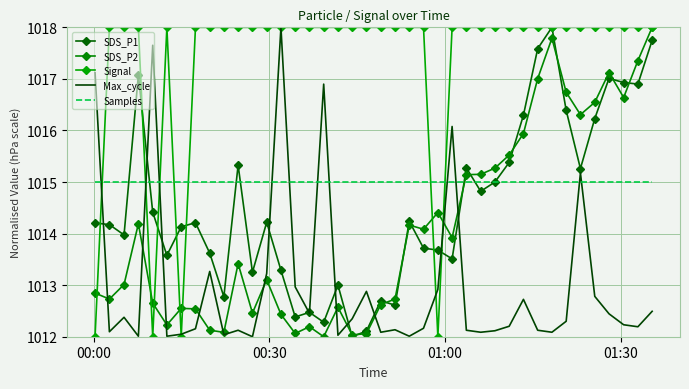

True or false: Samples has more than 2 points higher than both neighbors.

False